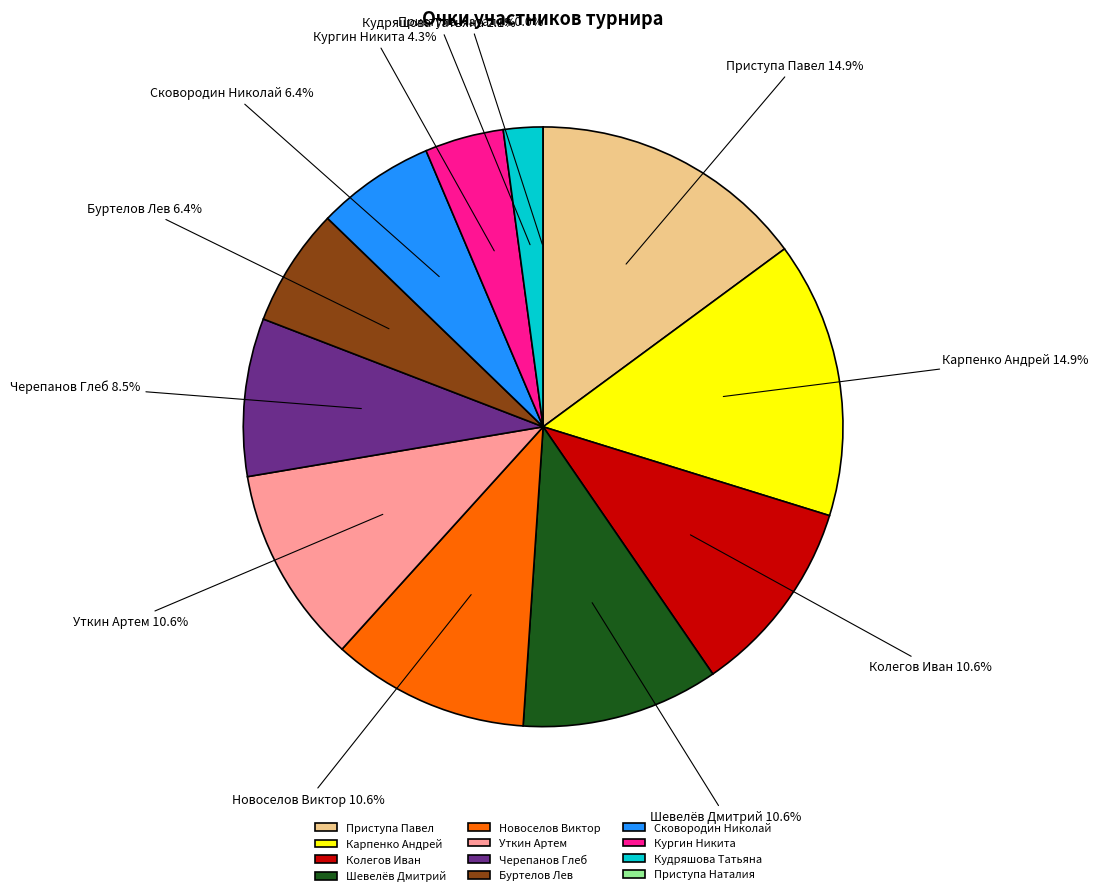

To the nearest percent, what is the difference between the Сковородин Николай and Черепанов Глеб slice percentages?

2%